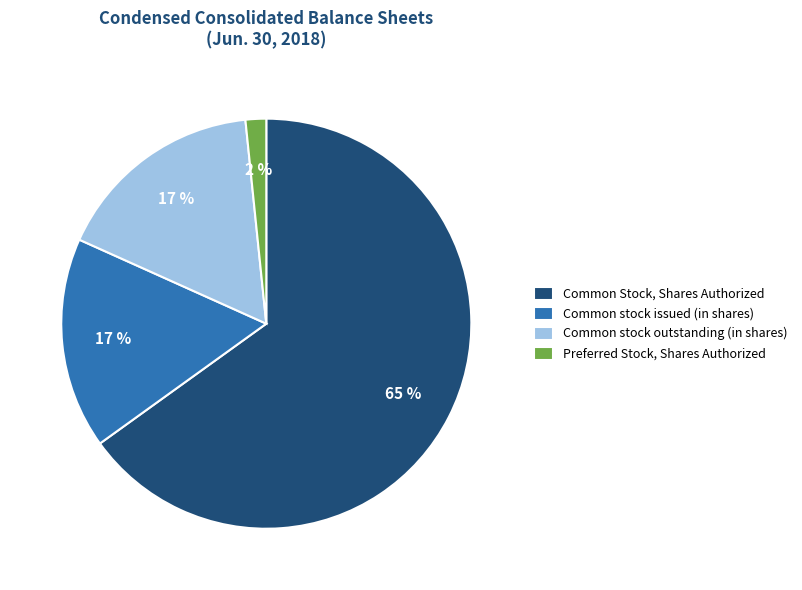

How many slices are in this pie chart?

4